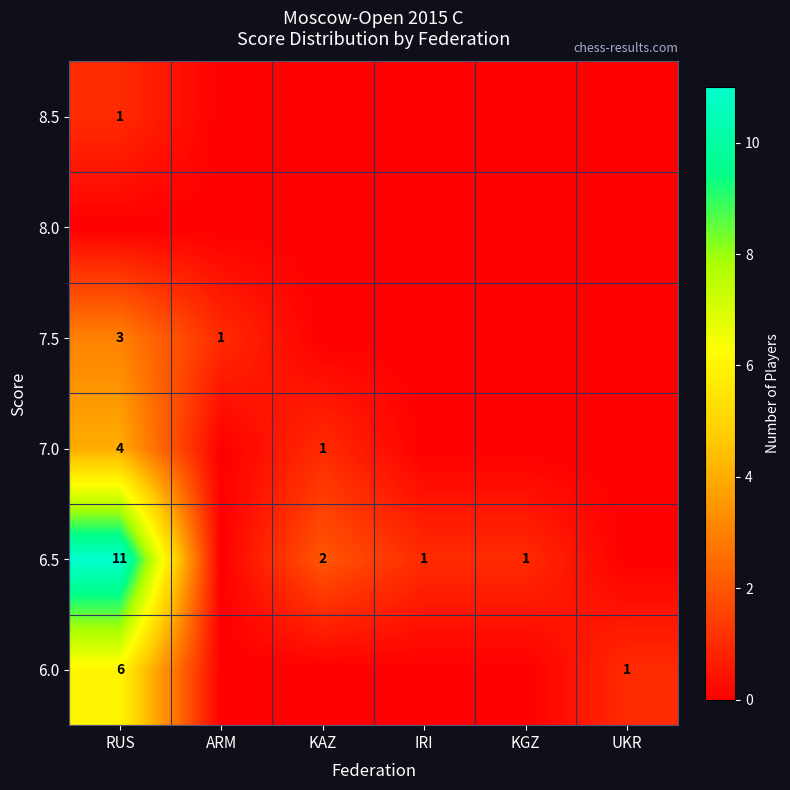

Which label corresponds to the largest value in the chart?

RUS